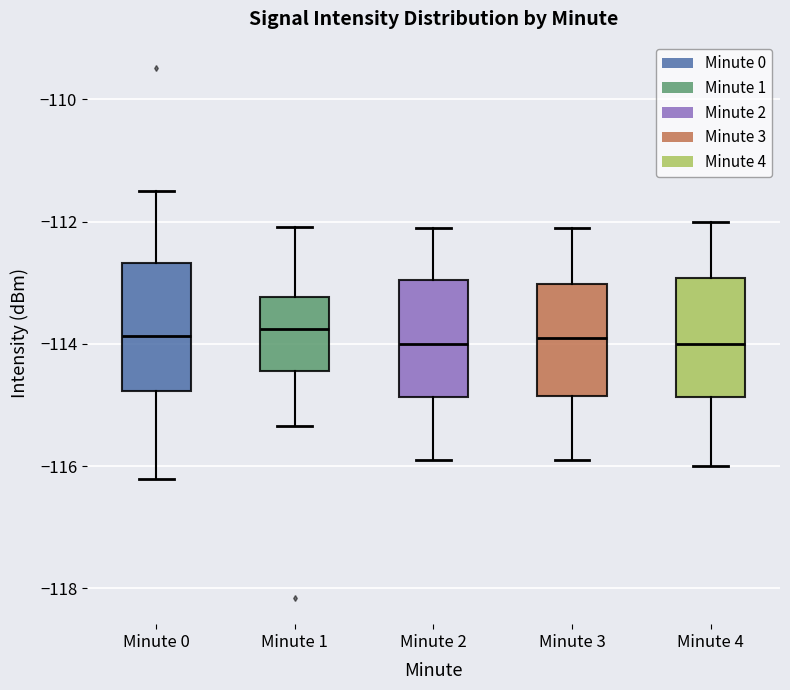

Reading left to right, transcribe this box plot: for each box, give where its median line is, the range the box spans, and where its two whiskers end, as read against the y-axis. The values are not printed on the chart, so give them approximately, as read against the axis.

Minute 0: median -113.8, box -114.8 to -112.6, whiskers -116.2 to -111.6
Minute 1: median -113.8, box -114.4 to -113.2, whiskers -115.4 to -112.0
Minute 2: median -114.0, box -114.8 to -113.0, whiskers -115.8 to -112.0
Minute 3: median -113.8, box -114.8 to -113.0, whiskers -115.8 to -112.0
Minute 4: median -114.0, box -114.8 to -113.0, whiskers -116.0 to -112.0